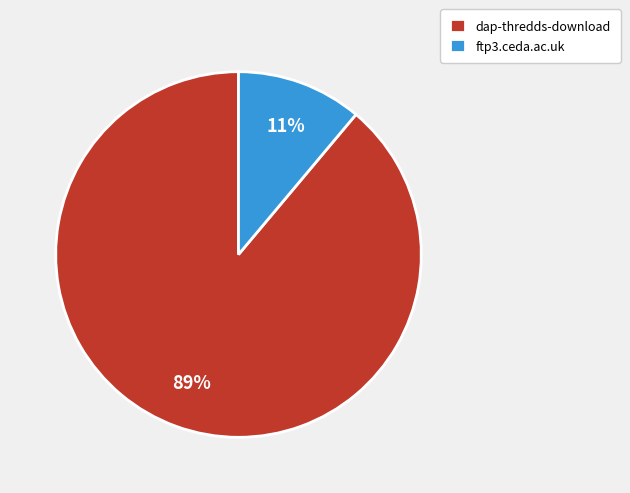

To the nearest percent, what is the combined percentage of ftp3.ceda.ac.uk and dap-thredds-download?

100%